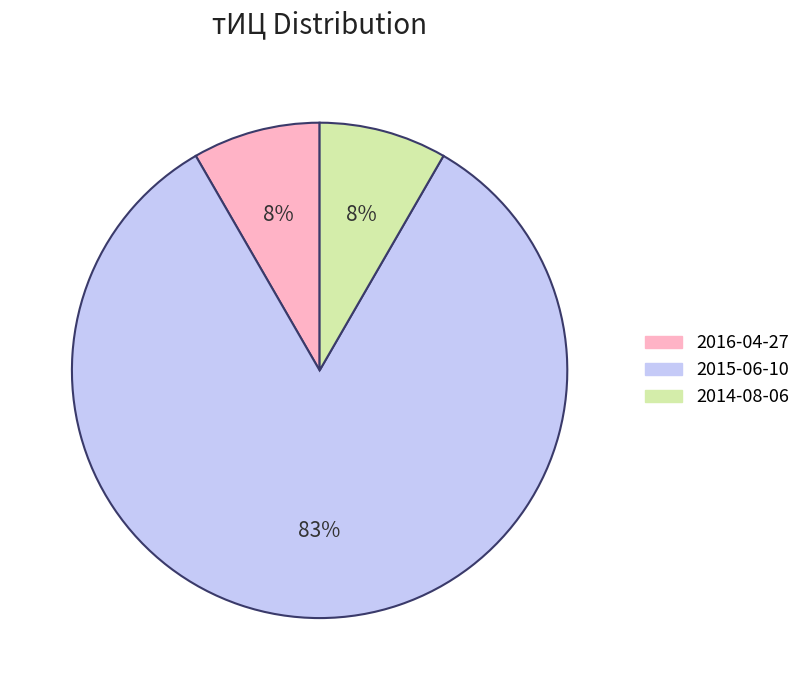

To the nearest percent, what is the average slice percentage?

33%